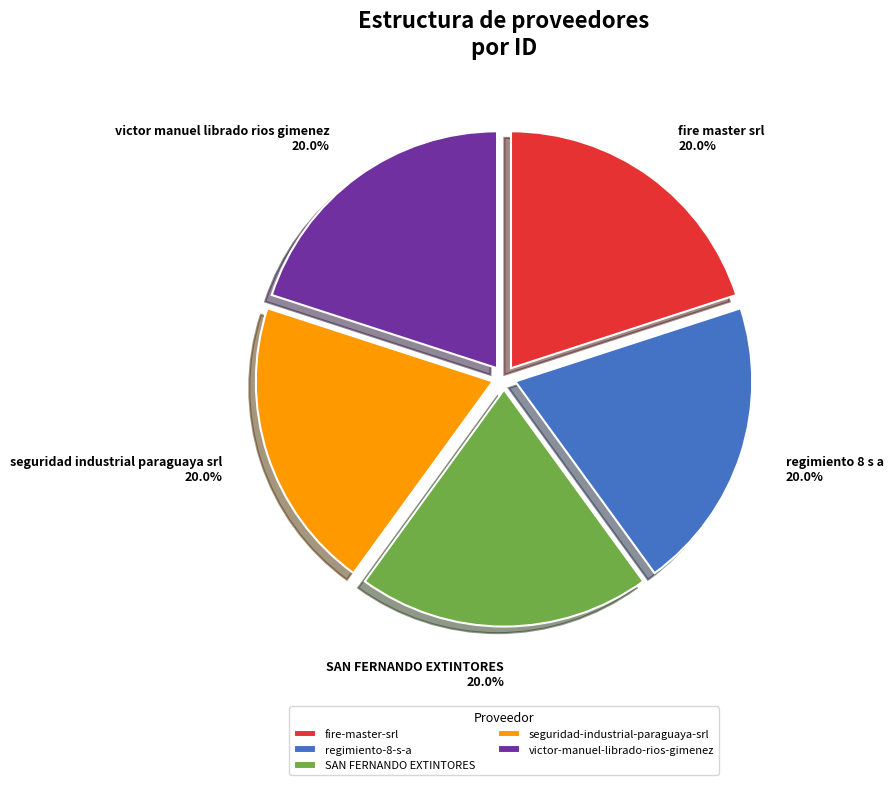

What portion of the pie excludes seguridad-industrial-paraguaya-srl?

80.0%